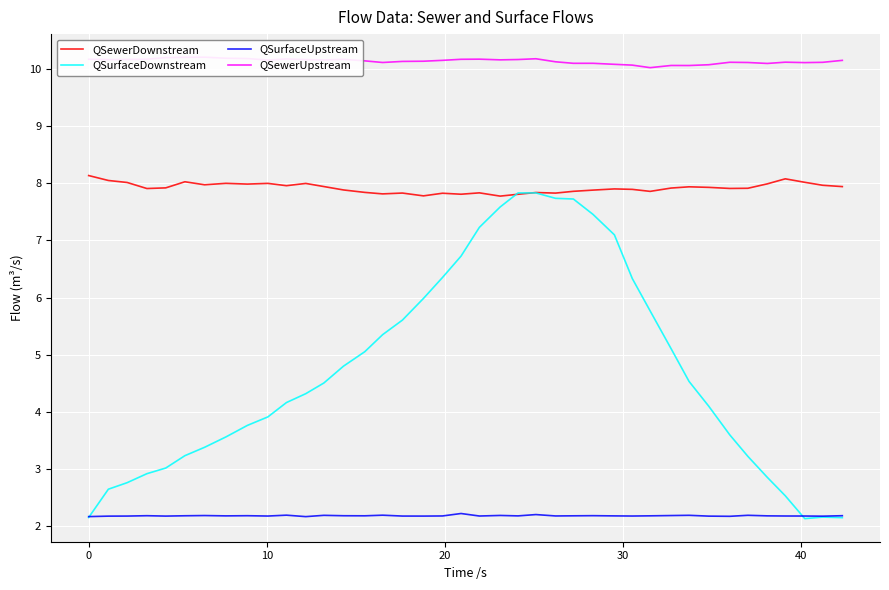

True or false: QSewerDownstream and QSurfaceUpstream cross at least once.

False